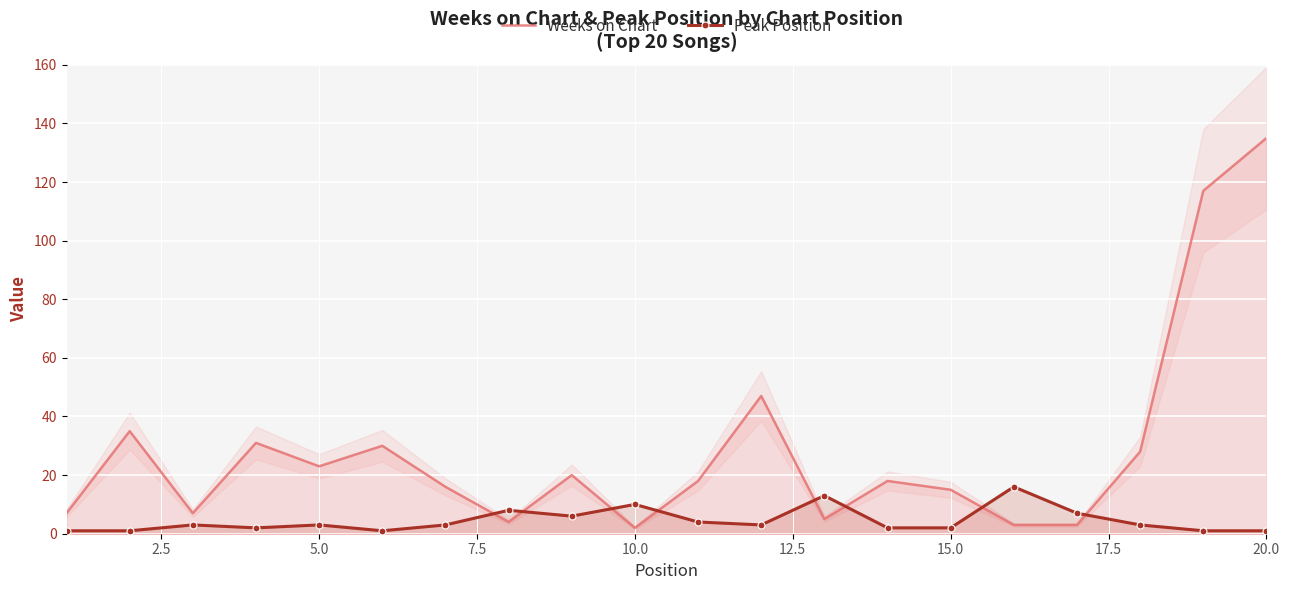

What is the minimum value for Peak Position?

1